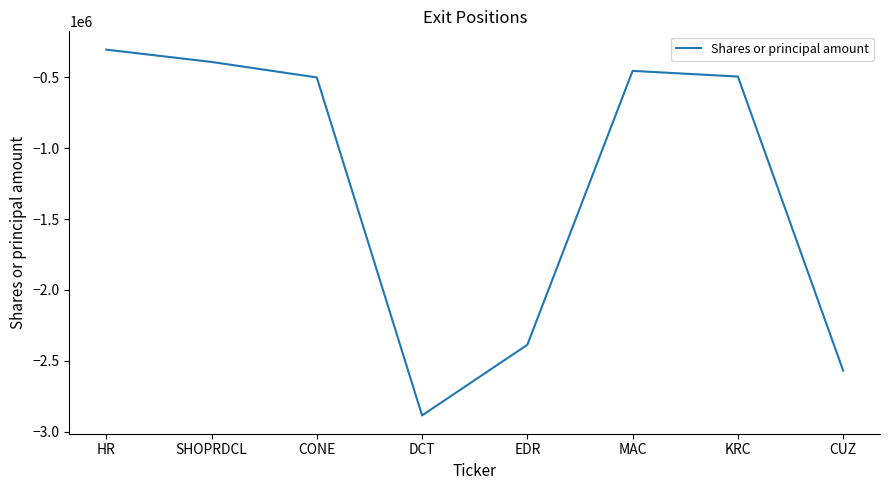

Between KRC and HR, which is larger?

HR